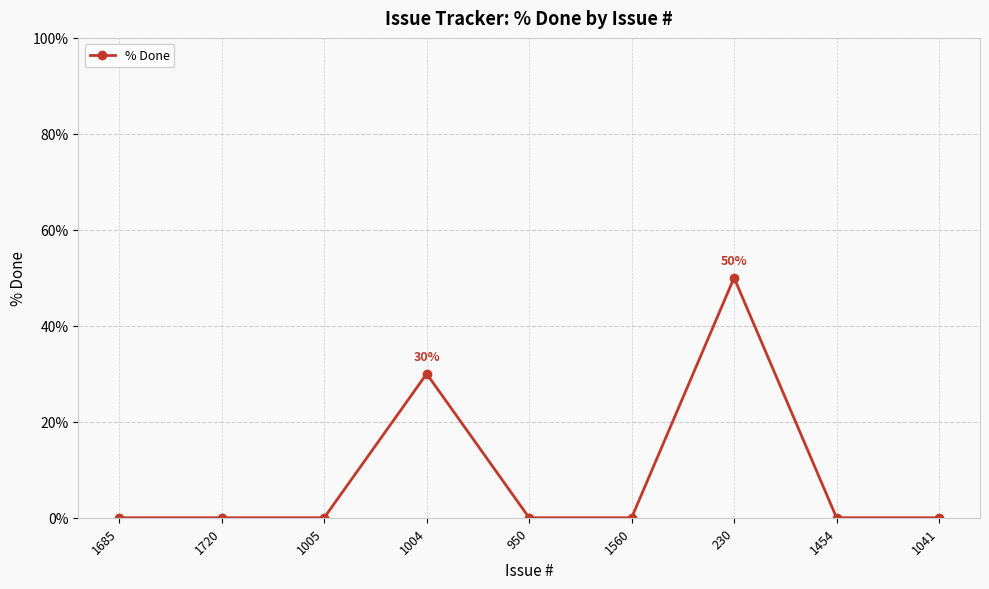

Reading left to right, extract all data points from this chart.

1685=0	1720=0	1005=0	1004=30	950=0	1560=0	230=50	1454=0	1041=0